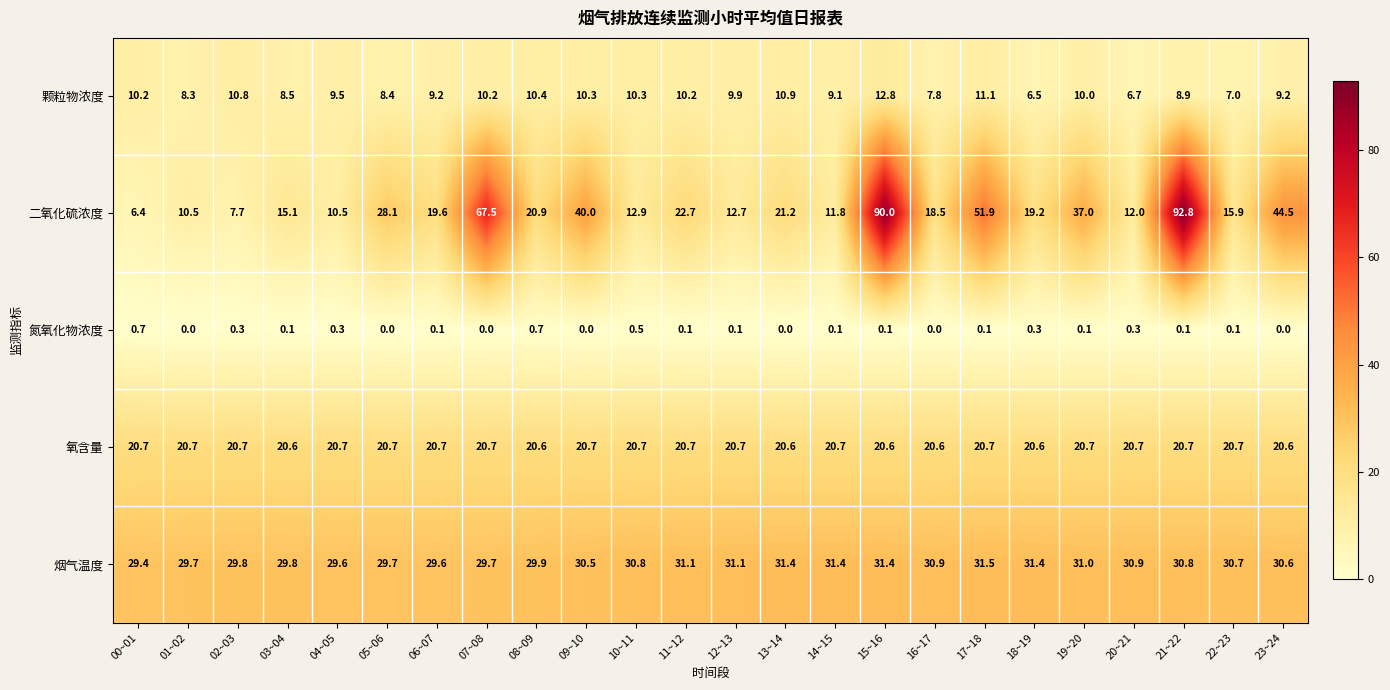

The 颗粒物浓度 series shows 9.5 at 04~05. True or false?

True